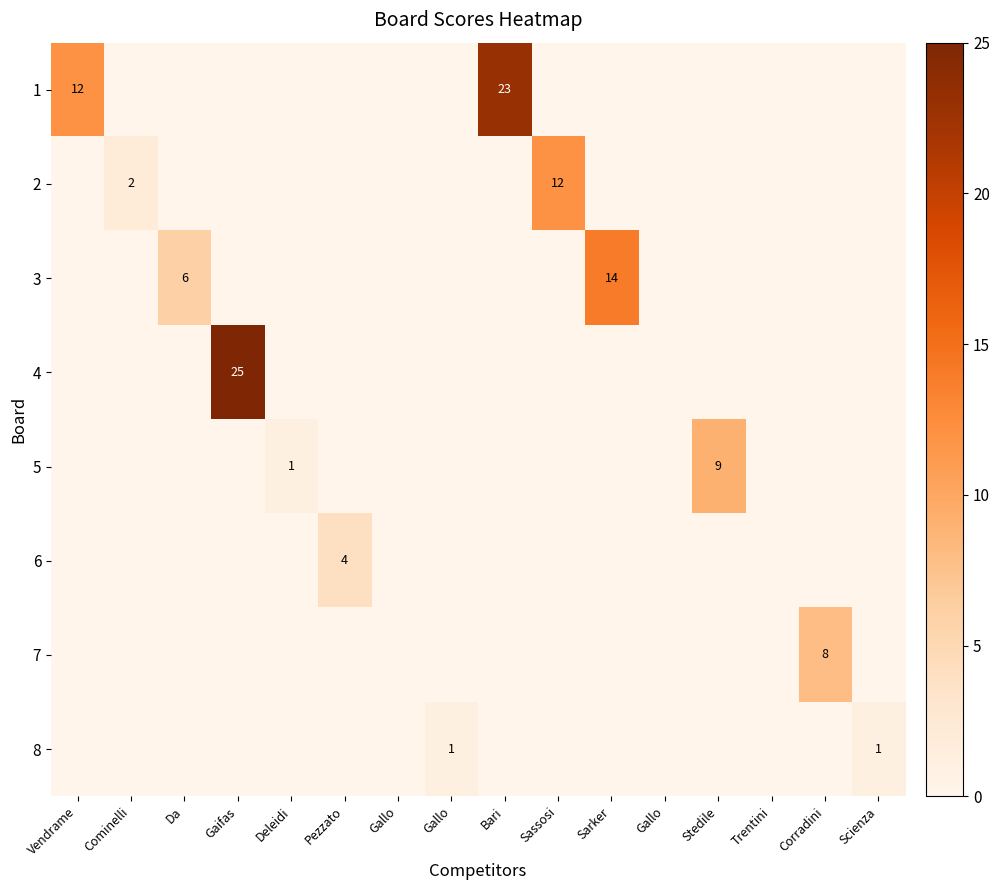

The 4 series shows 0 at Sassosi. True or false?

True